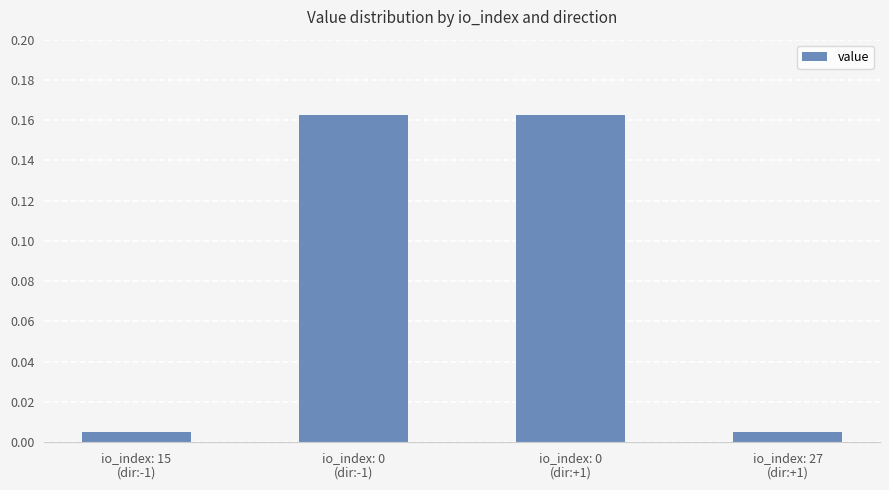

What is the sum of all values?

0.3